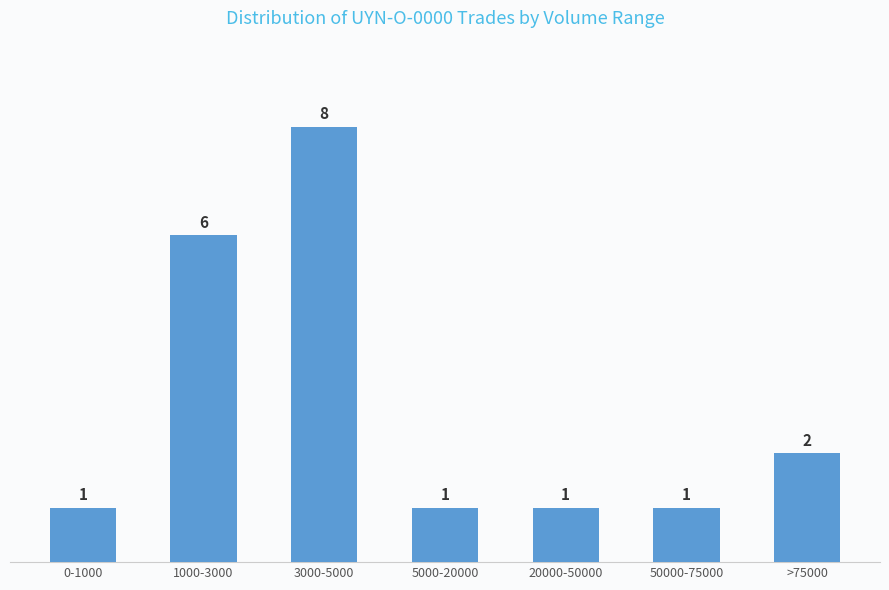

How many series are shown in this chart?

1